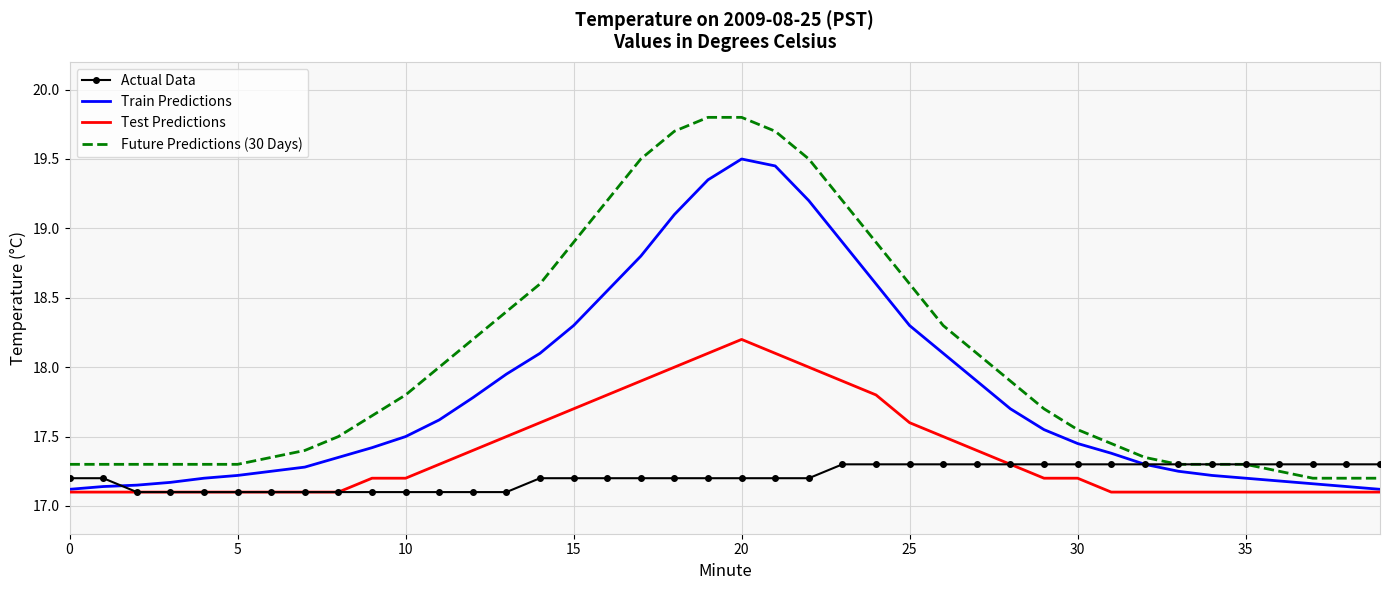

What is the greatest value displayed?

19.8